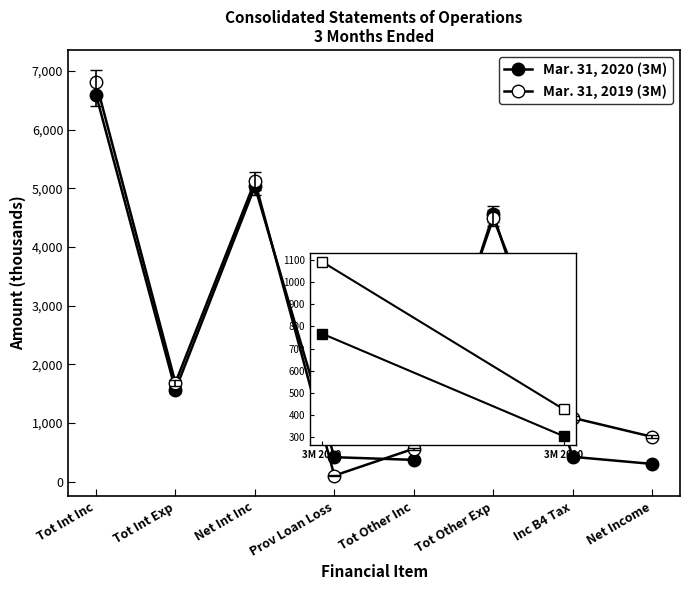

Rank the series by their average value, from highest to lowest.

Mar. 31, 2019 (3M), Mar. 31, 2020 (3M)